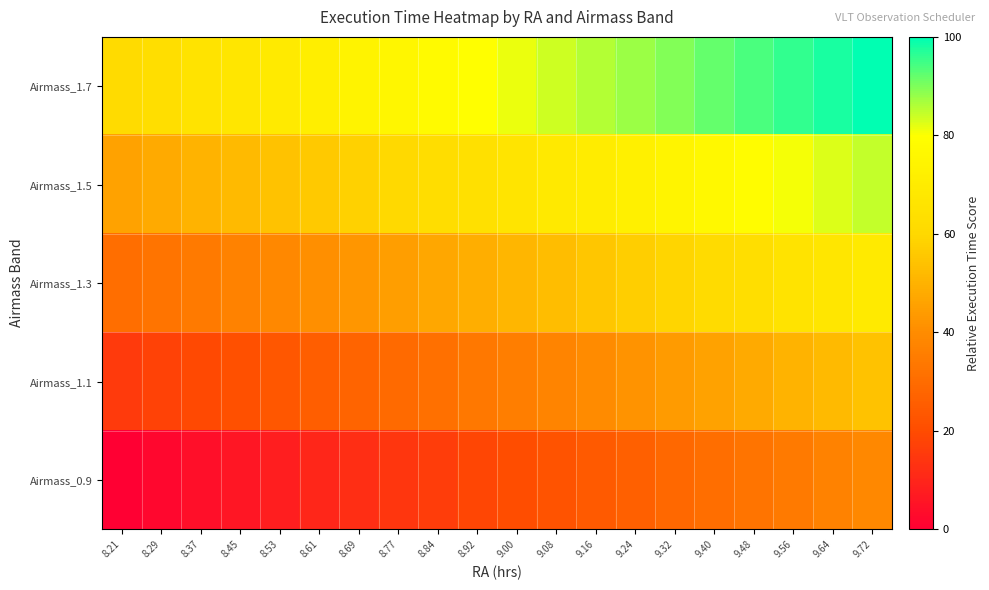

List the series in order of their peak value, lowest first.

Airmass_0.9, Airmass_1.1, Airmass_1.3, Airmass_1.5, Airmass_1.7